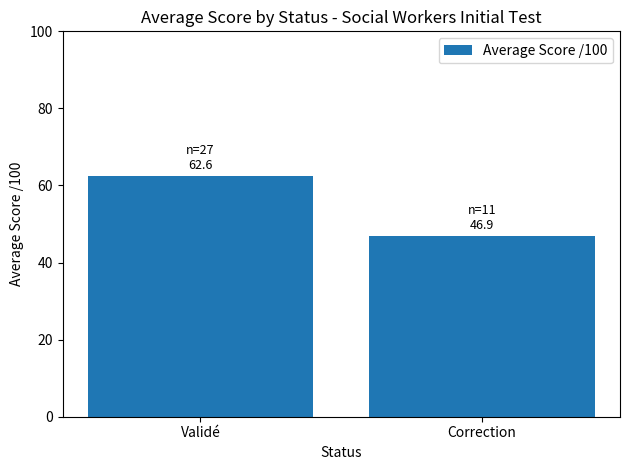

What value does the data have at Validé?

62.6